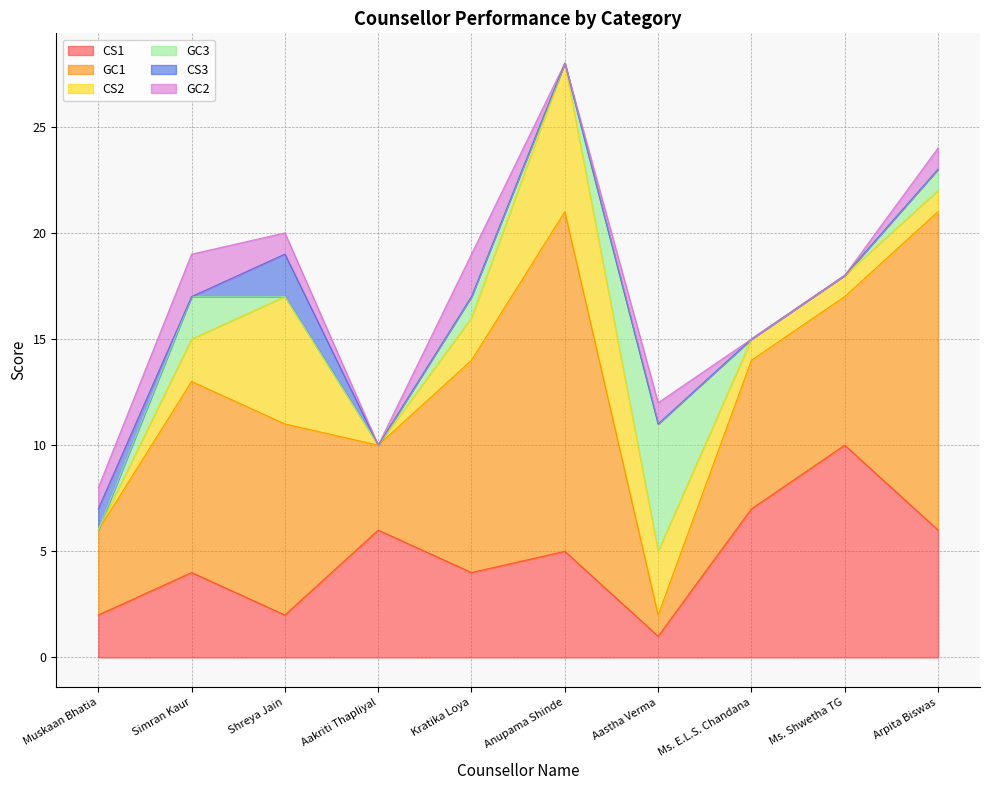

At which category does CS1 reach its first local valley?

Shreya Jain